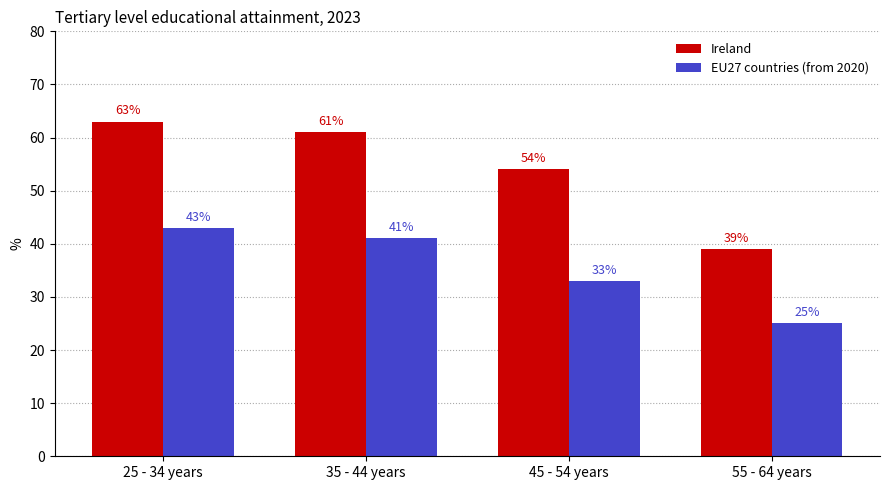

At how many categories does at least one series exceed 47?

3